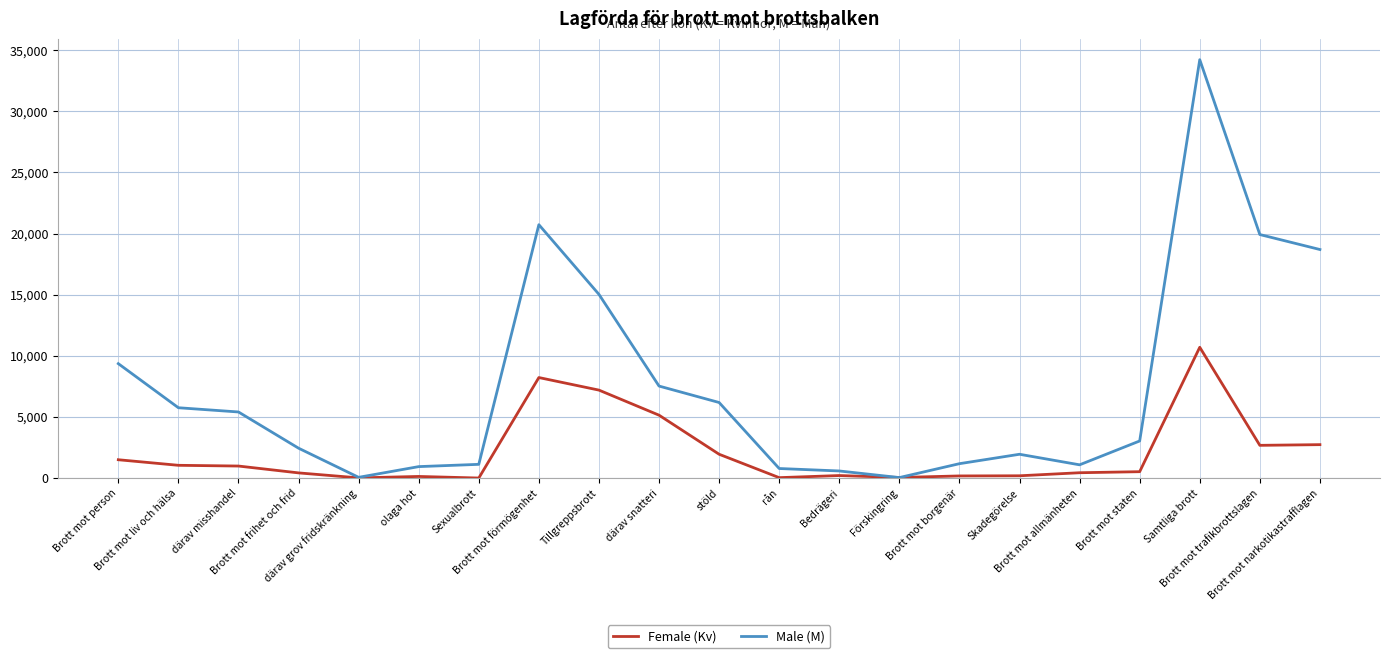

Rank the series by their average value, from highest to lowest.

Male (M), Female (Kv)